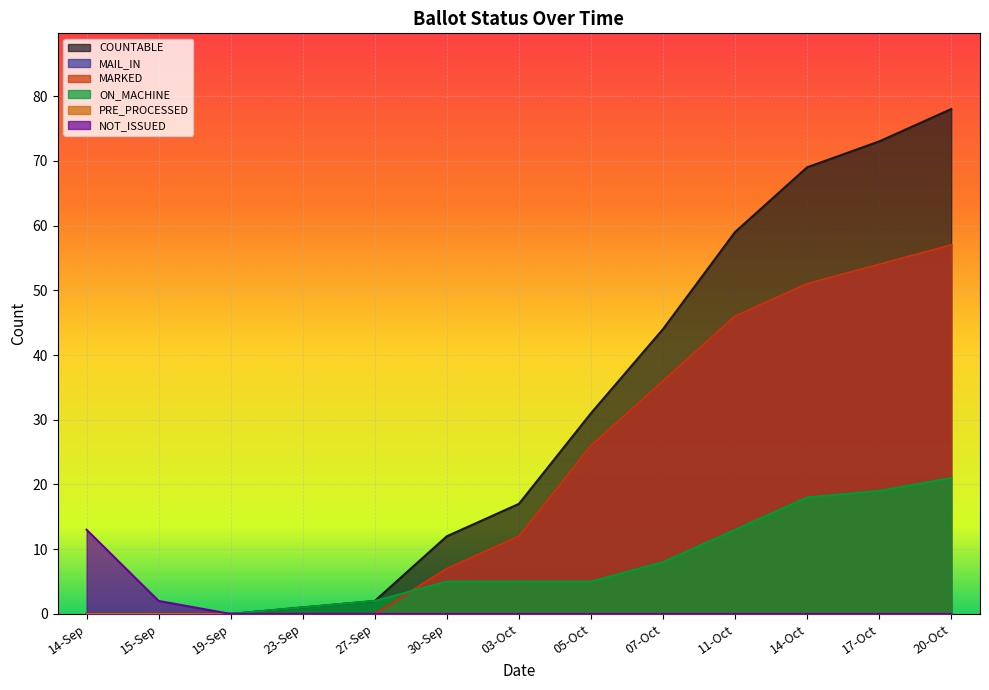

Which series changed the most between 03-Oct and 17-Oct?

COUNTABLE